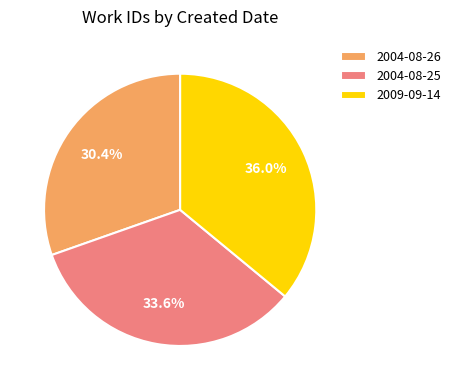

What is the largest slice in the pie chart?

2009-09-14